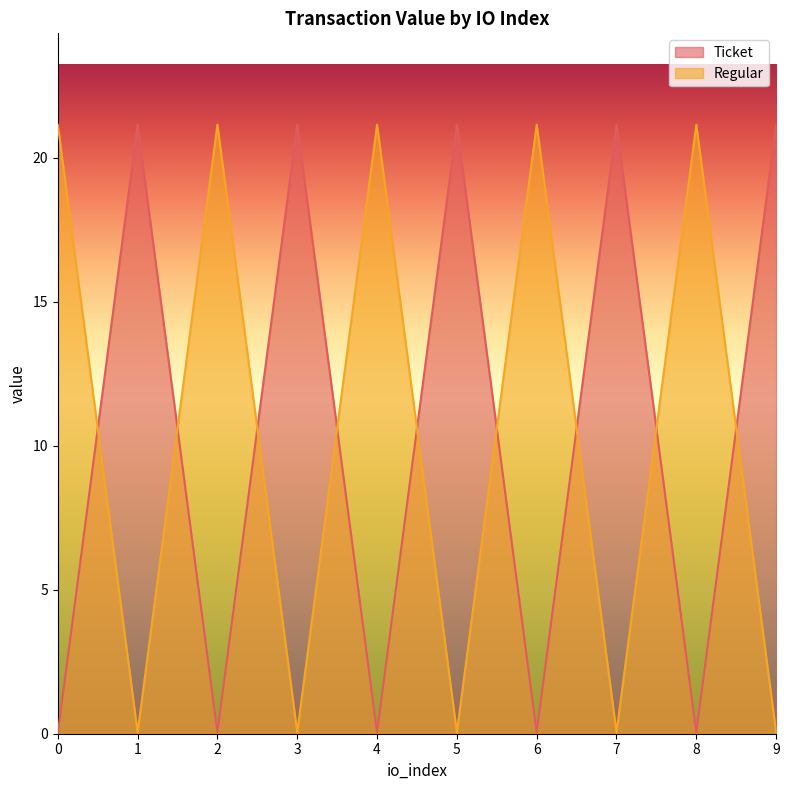

Reading left to right, list all the values displayed in this chart.

Ticket: 0=0.0	1=21.1	2=0.0	3=21.1	4=0.0	5=21.1	6=0.0	7=21.1	8=0.0	9=21.1
Regular: 0=21.1	1=0.0	2=21.1	3=0.0	4=21.1	5=0.0	6=21.1	7=0.0	8=21.1	9=0.0